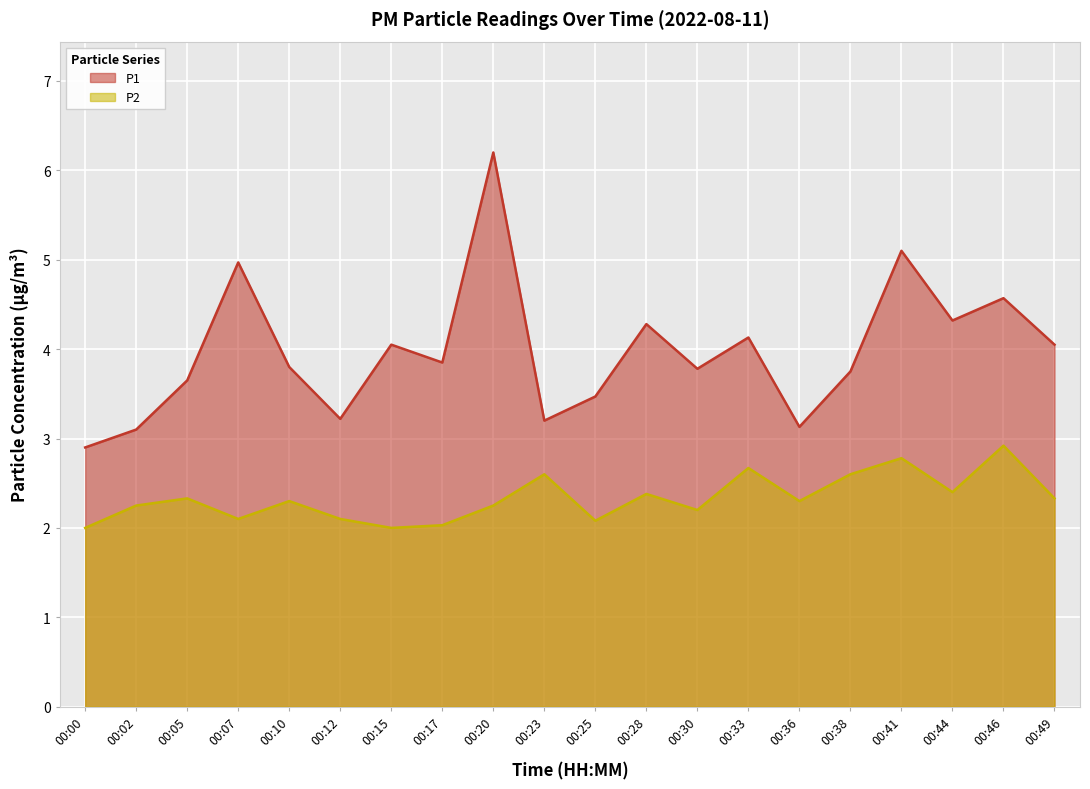

What is the greatest value displayed?

6.2